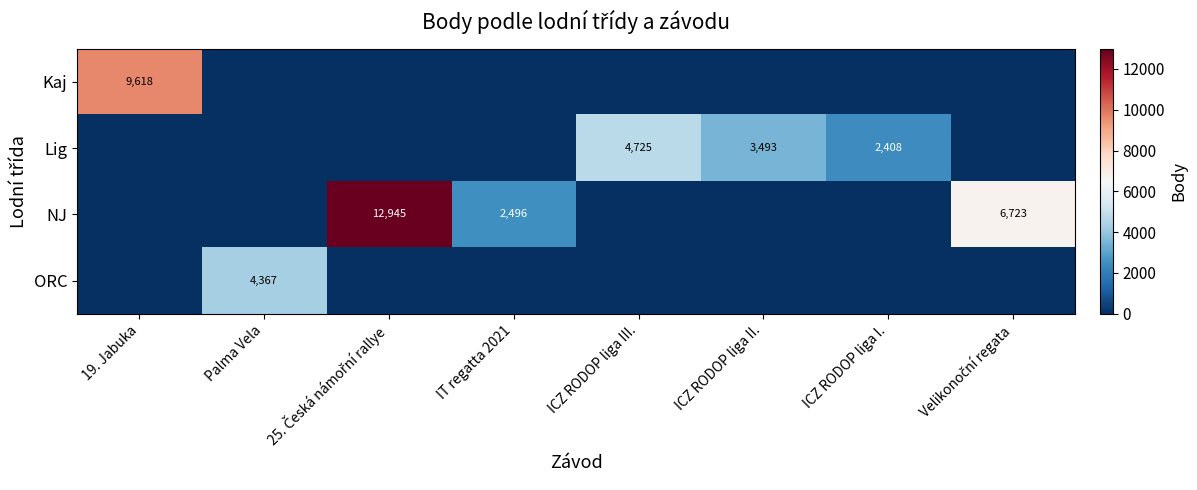

Is it true that Lig equals 1833 at ICZ RODOP liga II.?

False